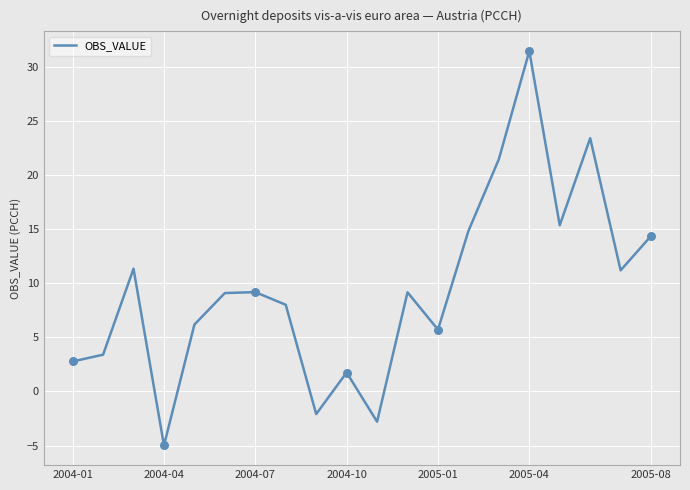

What is the greatest value displayed?

31.5